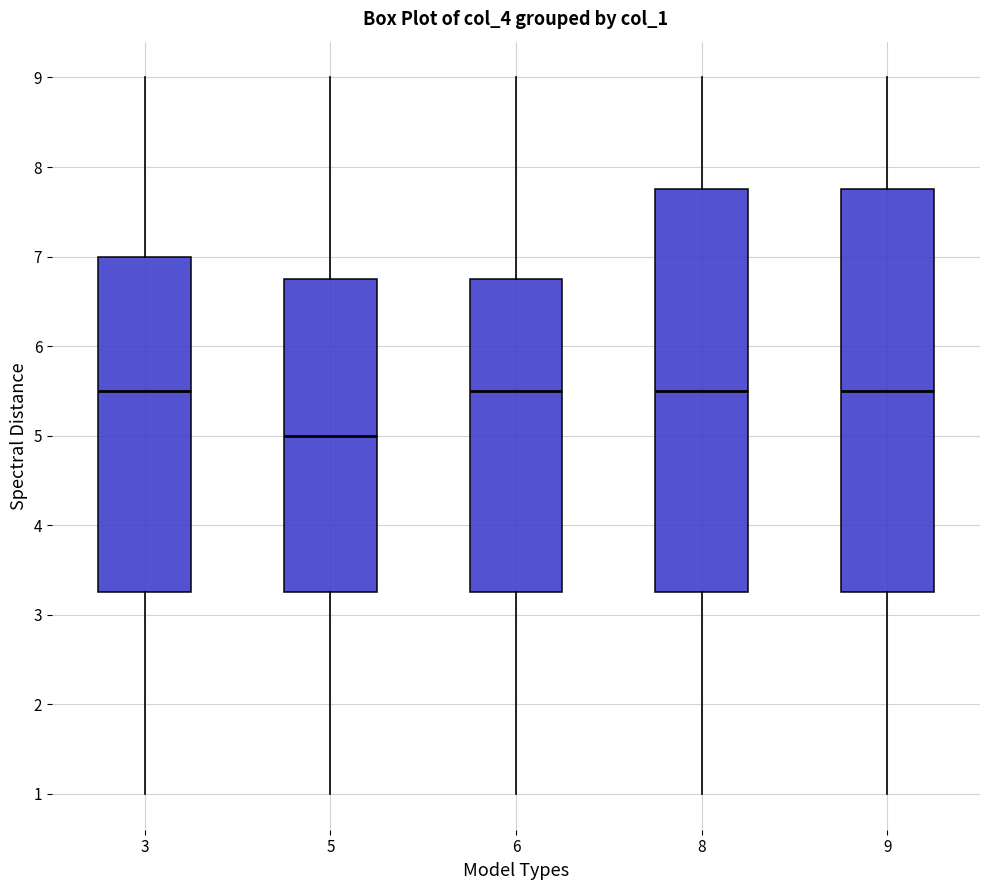

Where does the upper whisker of the box at x = 5 end on the y-axis? The values are not printed on the chart, so give them approximately, as read against the axis.

9.0